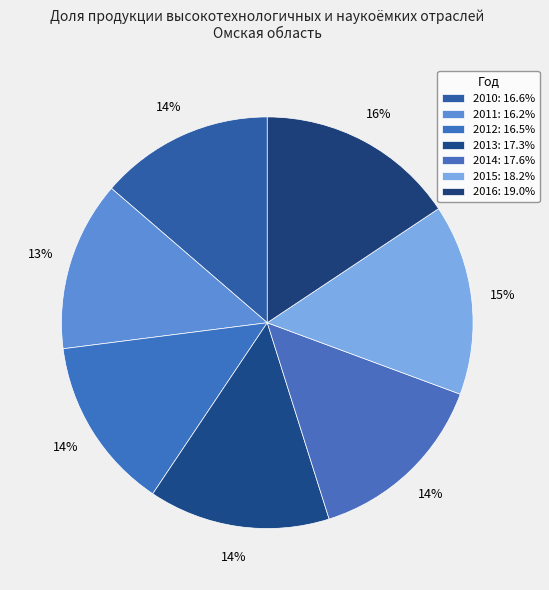

To the nearest percent, what is the difference between the 2011 and 2013 slice percentages?

1%